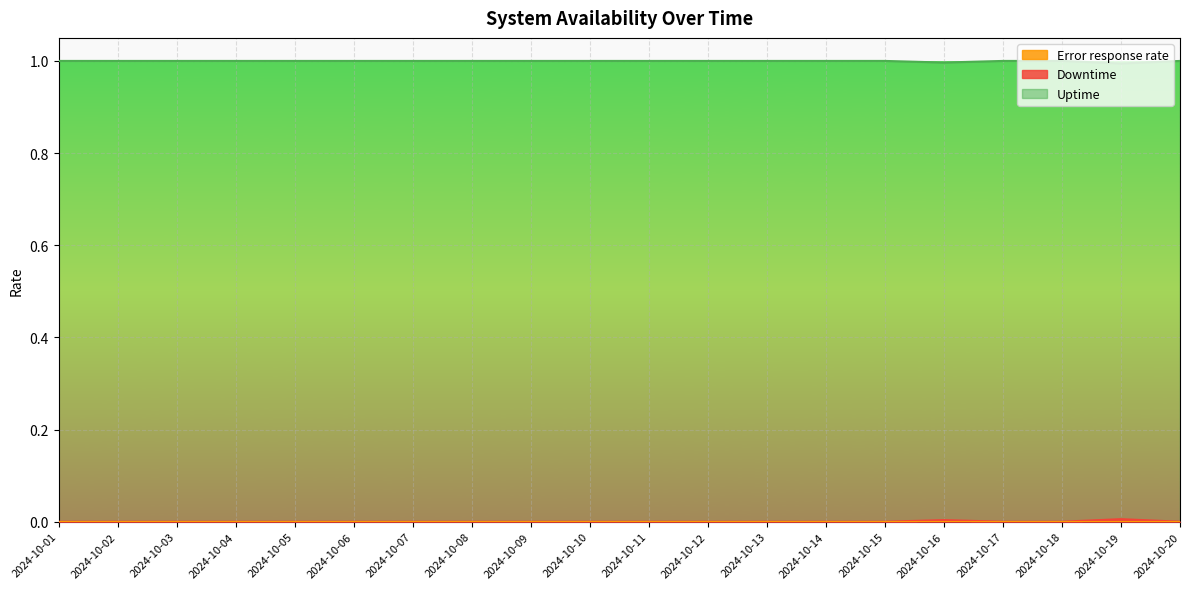

Rank the series at 2024-10-07 from lowest to highest value.

Downtime, Uptime